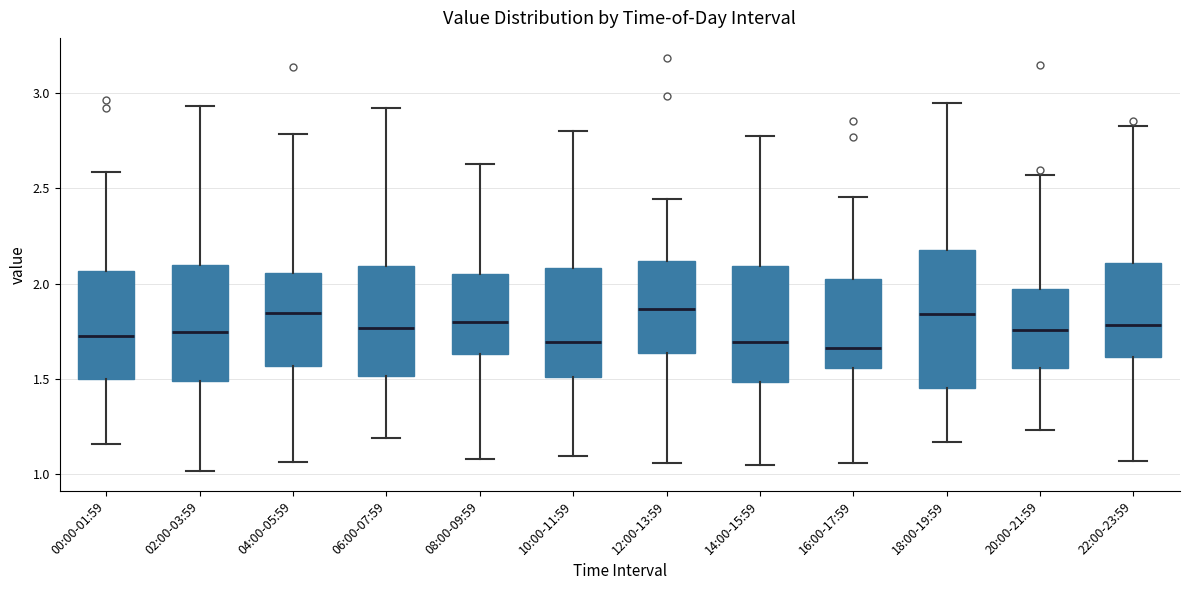

Reading left to right, transcribe this box plot: for each box, give where its median line is, the range the box spans, and where its two whiskers end, as read against the y-axis. The values are not printed on the chart, so give them approximately, as read against the axis.

00:00-01:59: median 1.75, box 1.50 to 2.05, whiskers 1.15 to 2.60
02:00-03:59: median 1.75, box 1.50 to 2.10, whiskers 1.00 to 2.95
04:00-05:59: median 1.85, box 1.55 to 2.05, whiskers 1.05 to 2.80
06:00-07:59: median 1.75, box 1.50 to 2.10, whiskers 1.20 to 2.90
08:00-09:59: median 1.80, box 1.65 to 2.05, whiskers 1.10 to 2.60
10:00-11:59: median 1.70, box 1.50 to 2.10, whiskers 1.10 to 2.80
12:00-13:59: median 1.85, box 1.65 to 2.10, whiskers 1.05 to 2.45
14:00-15:59: median 1.70, box 1.50 to 2.10, whiskers 1.05 to 2.75
16:00-17:59: median 1.65, box 1.55 to 2.05, whiskers 1.05 to 2.45
18:00-19:59: median 1.85, box 1.45 to 2.20, whiskers 1.15 to 2.95
20:00-21:59: median 1.75, box 1.55 to 1.95, whiskers 1.25 to 2.55
22:00-23:59: median 1.80, box 1.60 to 2.10, whiskers 1.05 to 2.85